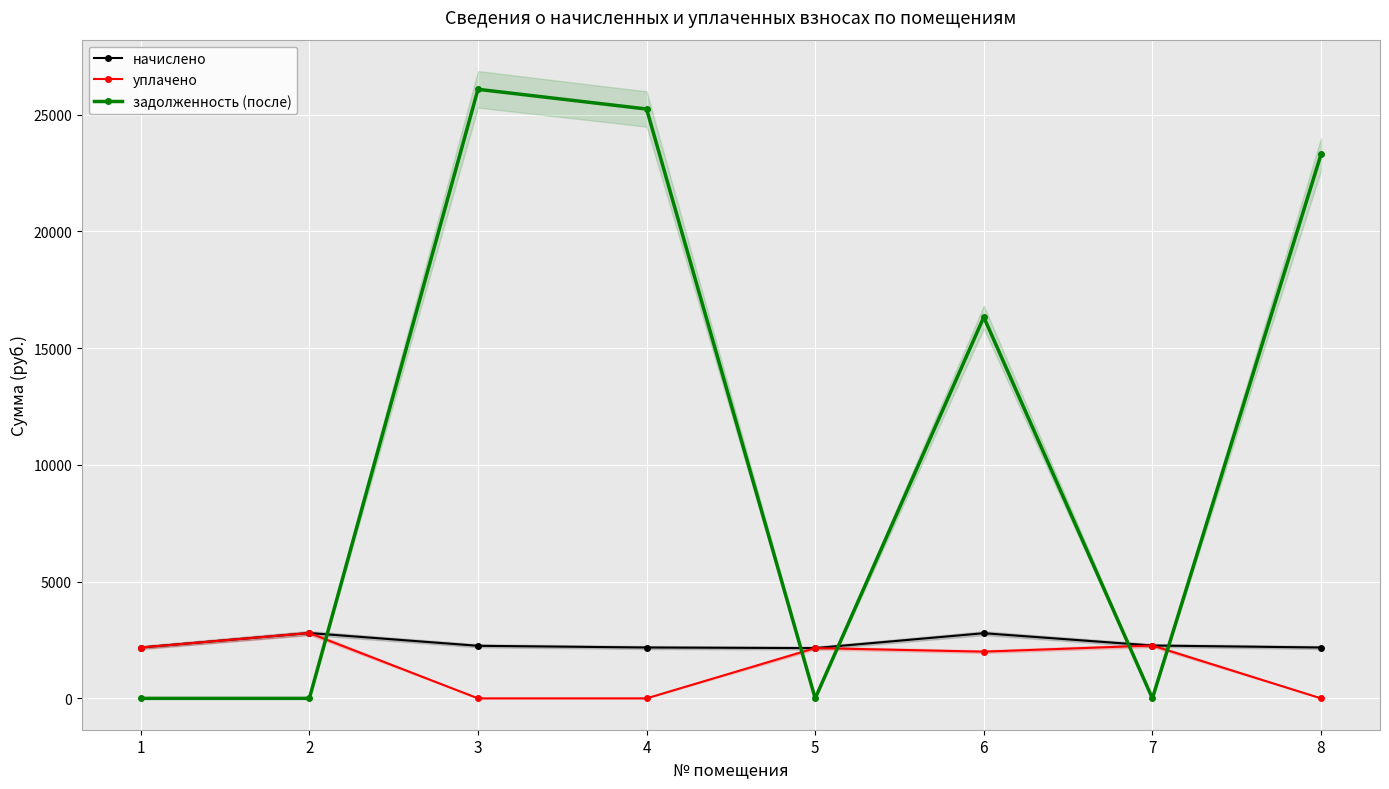

At how many categories does at least one series exceed 4648?

4